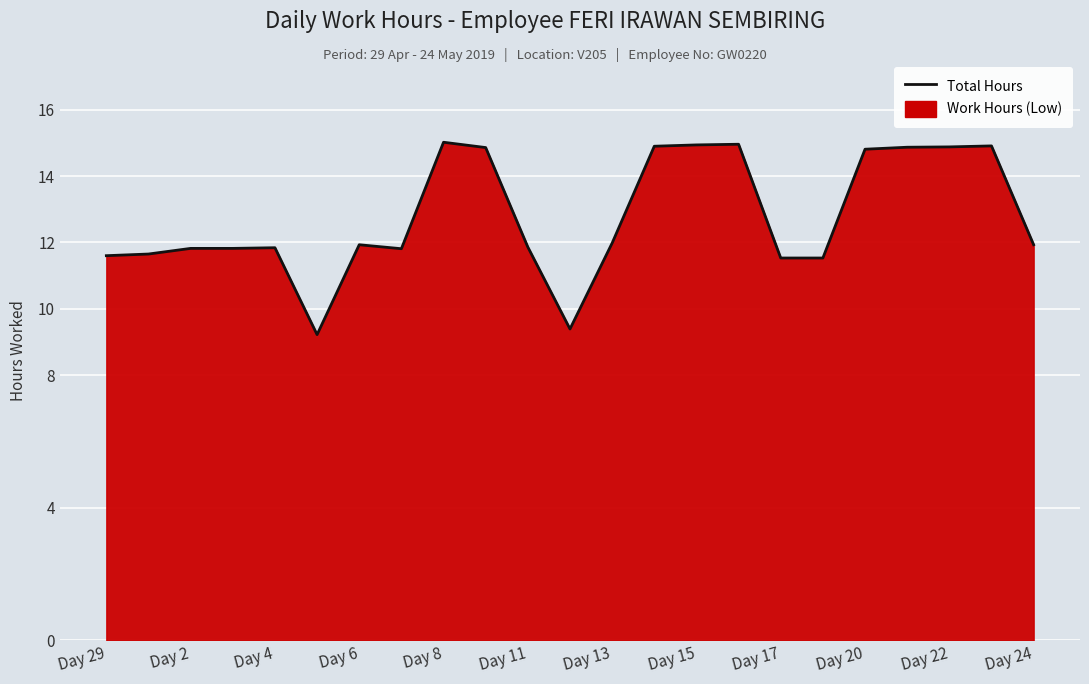

What is the change in value from Day 17 to Day 24?

+0.4